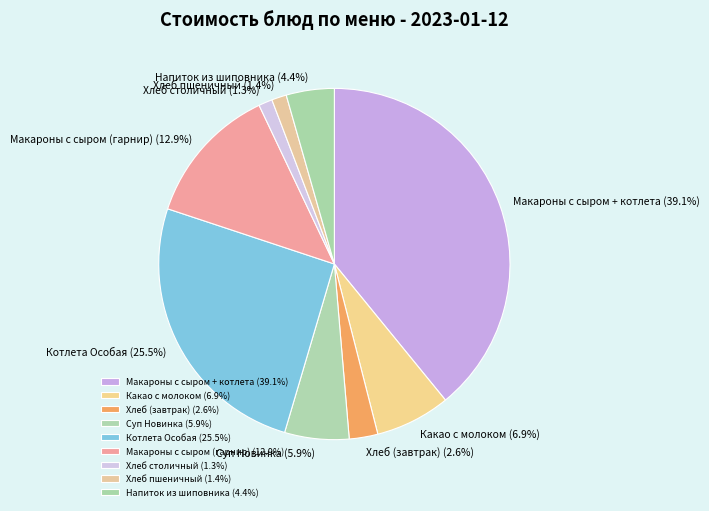

The Хлеб пшеничный slice represents 11% of the pie. True or false?

False